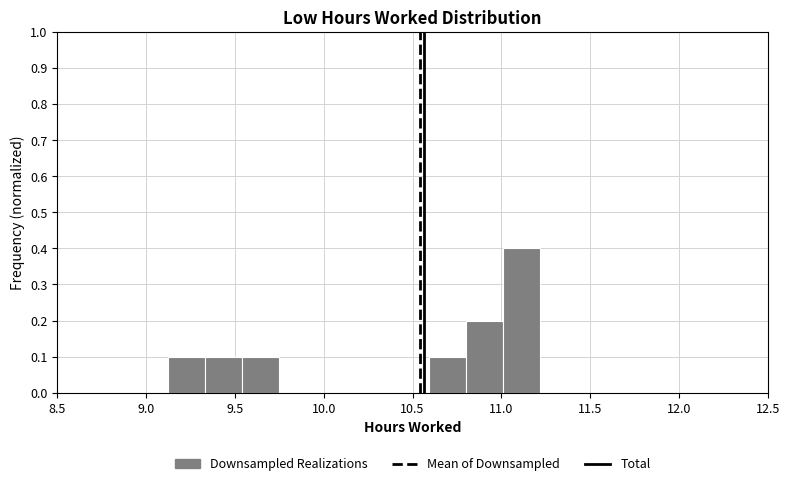

Reading left to right, transcribe this chart: for each bar, give the range it covers on the x-axis and its height. Neither the bar edges nor the heights are printed on the chart, so give them approximately, as read against the axes.

9.12 to 9.33: 0.1
9.33 to 9.54: 0.1
9.54 to 9.75: 0.1
9.75 to 9.96: 0
9.96 to 10.17: 0
10.17 to 10.38: 0
10.38 to 10.59: 0
10.59 to 10.80: 0.1
10.80 to 11.01: 0.2
11.01 to 11.22: 0.4